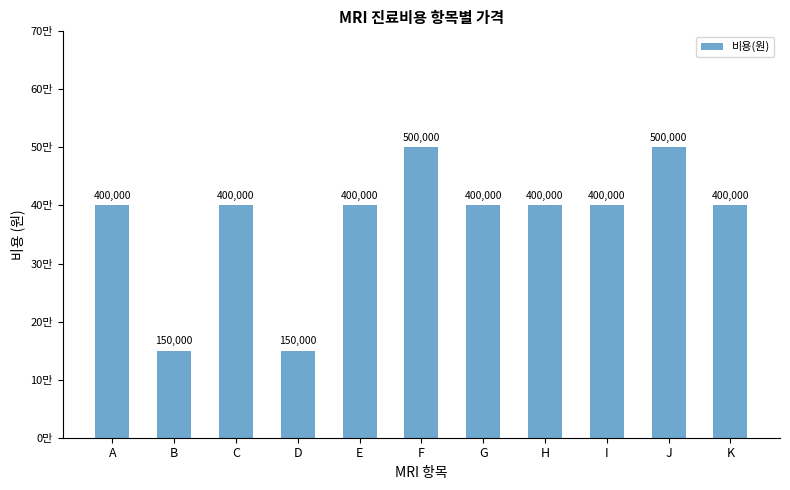

Rank the categories by value from lowest to highest.

B, D, A, C, E, G, H, I, K, F, J